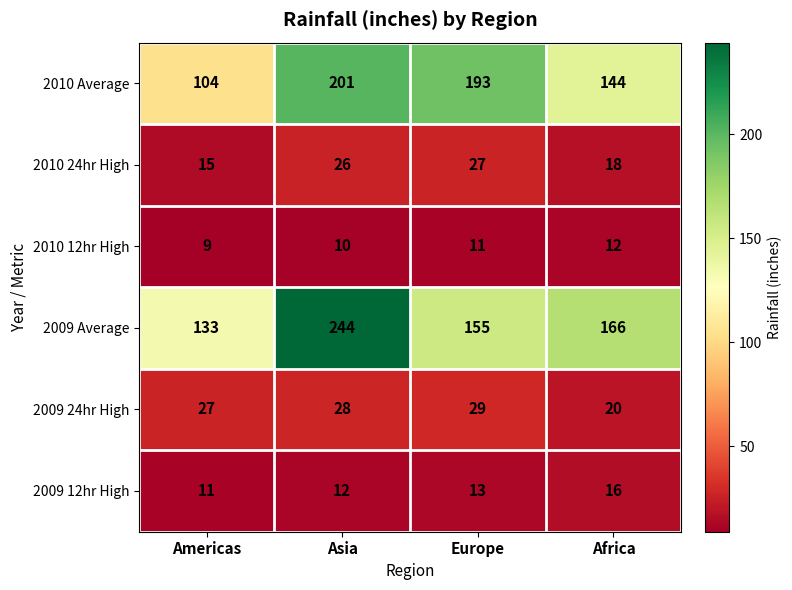

At which label does 2009 Average reach its minimum?

Americas